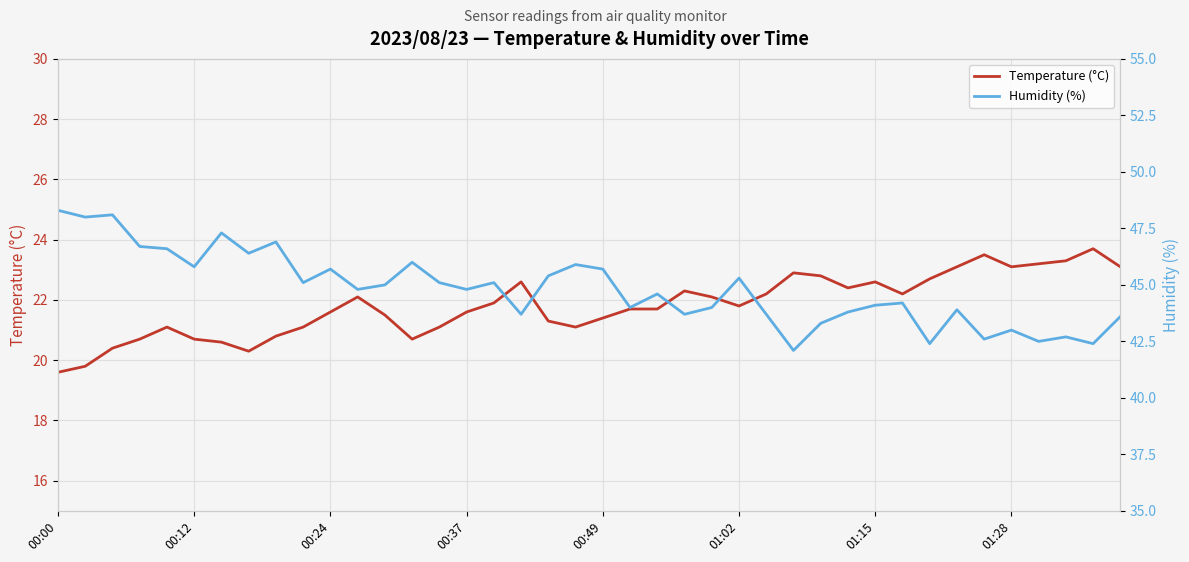

The Temperature (°C) series shows 20.7 at 00:12. True or false?

True